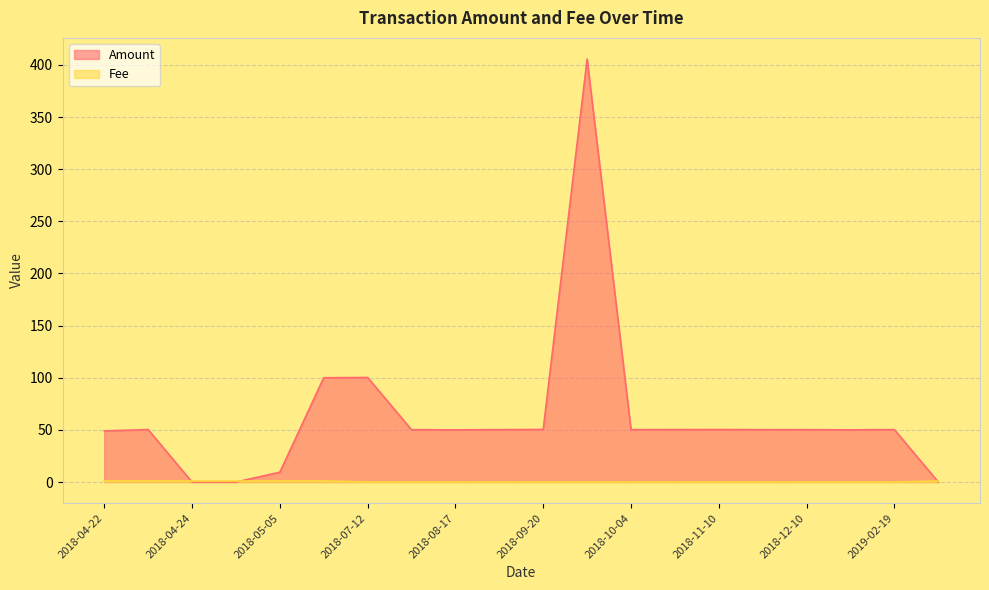

Rank the series by their average value, from highest to lowest.

Amount, Fee